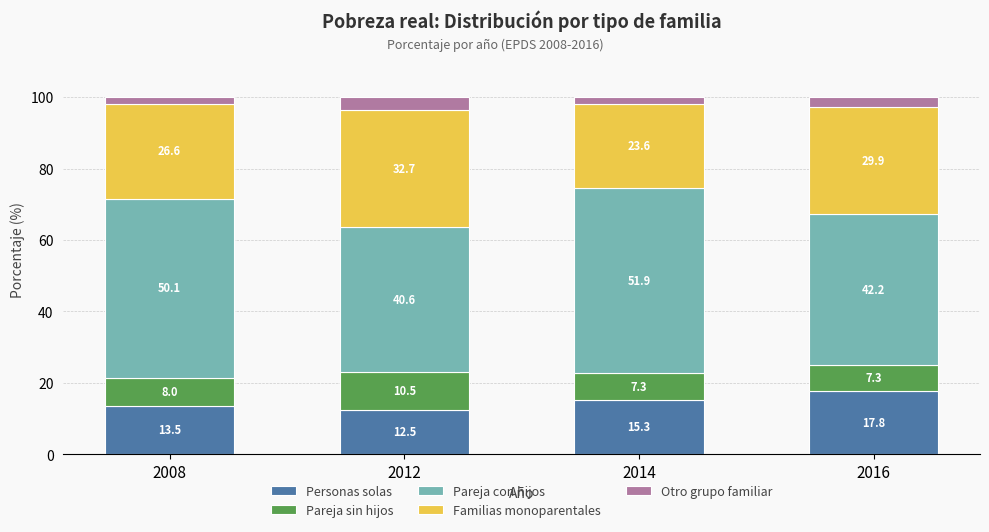

Which category has the lowest value in the Personas solas series?

2012